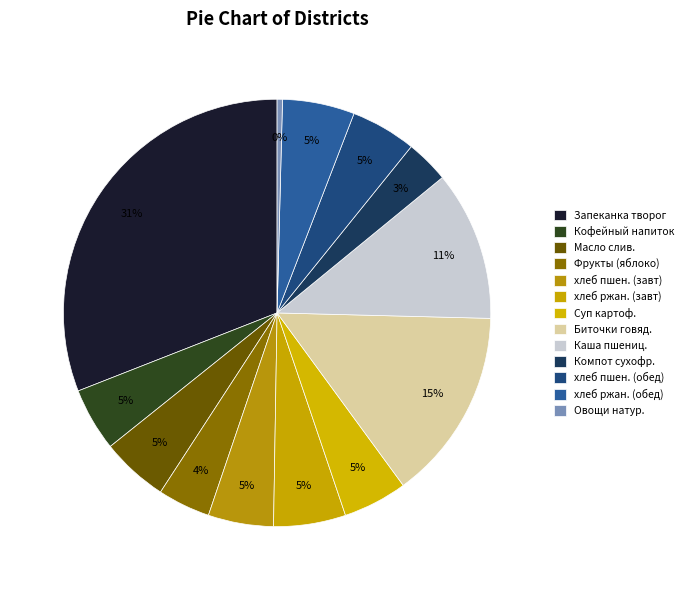

Rank the categories by value from lowest to highest.

Овощи натуральные свежие, Компот из смеси сухофруктов, Фрукты сезонные (яблоко), Кофейный напиток с молоком, Суп картофельный с клецками, хлеб пшеничный (завтрак), хлеб пшеничный (обед), Масло сливочное Крестьянское, хлеб ржаной (завтрак), хлеб ржаной (обед), Каша пшеничная рассыпчатая, Биточки говядины с маслом, Запеканка из творога с морковью